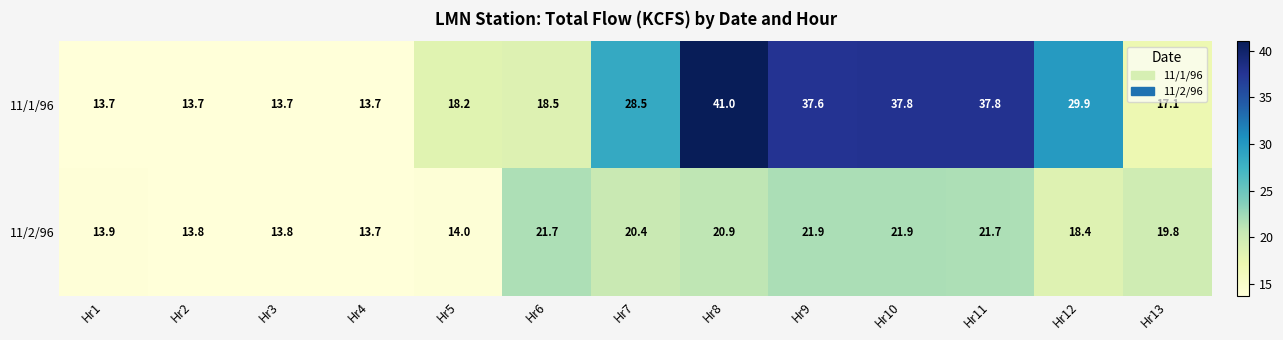

True or false: 11/2/96 has a value of 13.9 at Hr1.

True